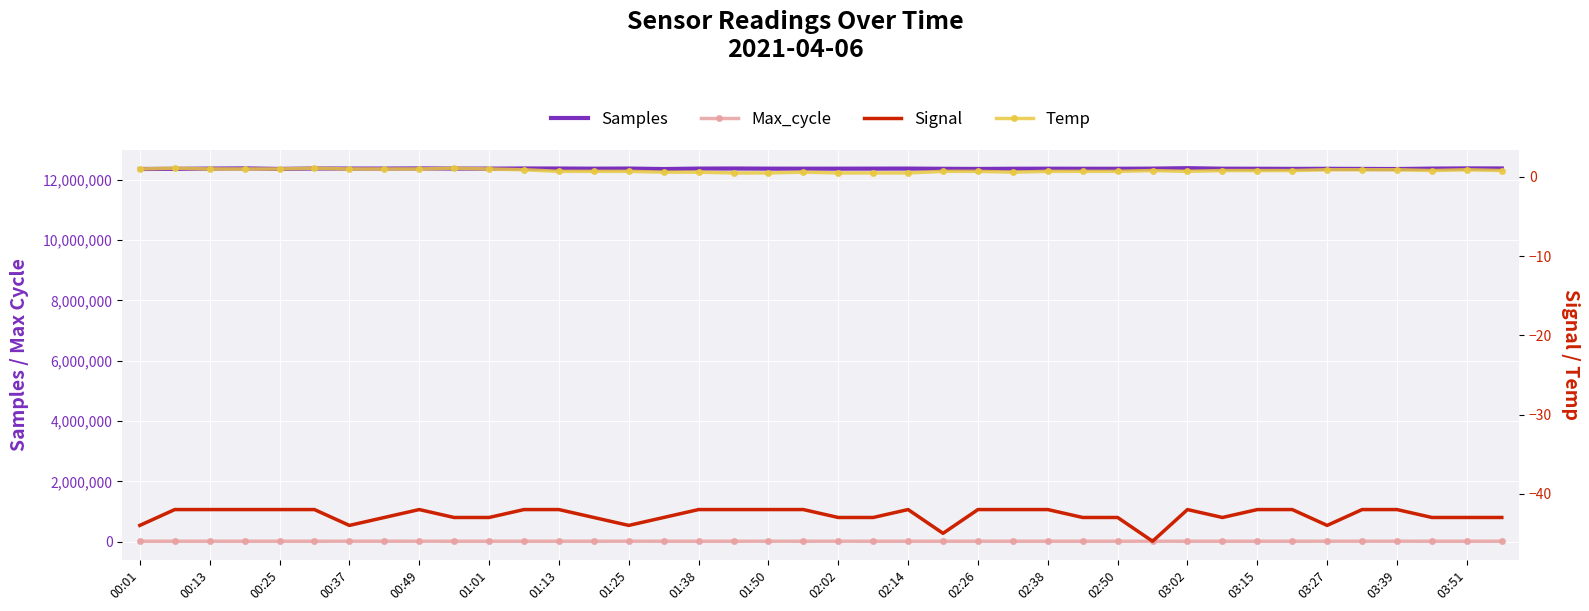

Reading right to left, extract all data points from this chart.

Samples: 12371315.0	12373395.0	12366576.0	12352288.0	12355633.0	12359721.0	12357529.0	12361454.0	12363477.0	12380538.0	12365894.0	12360833.0	12361286.0	12363015.0	12361622.0	12355278.0	12359682.0	12367265.0	12365572.0	12364330.0	12363628.0	12364979.0	12369926.0	12366608.0	12351846.0	12367755.0	12363815.0	12368879.0	12370364.0	12365013.0	12368765.0	12371934.0	12367239.0	12366633.0	12371172.0	12354561.0	12373407.0	12366268.0	12358810.0	12352932.0
Max_cycle: 20133.0	20052.0	20048.0	20542.0	20543.0	20569.0	20050.0	20141.0	20054.0	20144.0	20494.0	19925.0	20133.0	20138.0	20105.0	20100.0	20136.0	20144.0	20057.0	20470.0	20089.0	20569.0	20140.0	20046.0	20074.0	20462.0	20081.0	20165.0	20141.0	20046.0	20137.0	20554.0	21048.0	20551.0	20137.0	20074.0	19949.0	20088.0	20145.0	20057.0
Signal: -43.0	-43.0	-43.0	-42.0	-42.0	-44.0	-42.0	-42.0	-43.0	-42.0	-46.0	-43.0	-43.0	-42.0	-42.0	-42.0	-45.0	-42.0	-43.0	-43.0	-42.0	-42.0	-42.0	-42.0	-43.0	-44.0	-43.0	-42.0	-42.0	-43.0	-43.0	-42.0	-43.0	-44.0	-42.0	-42.0	-42.0	-42.0	-42.0	-44.0
Temp: 0.8	0.9	0.8	0.9	0.9	0.9	0.8	0.8	0.8	0.7	0.8	0.7	0.7	0.7	0.6	0.7	0.7	0.5	0.5	0.5	0.6	0.5	0.5	0.6	0.6	0.7	0.7	0.7	0.9	1.0	1.1	1.0	1.0	1.0	1.1	1.0	1.0	1.0	1.1	1.0